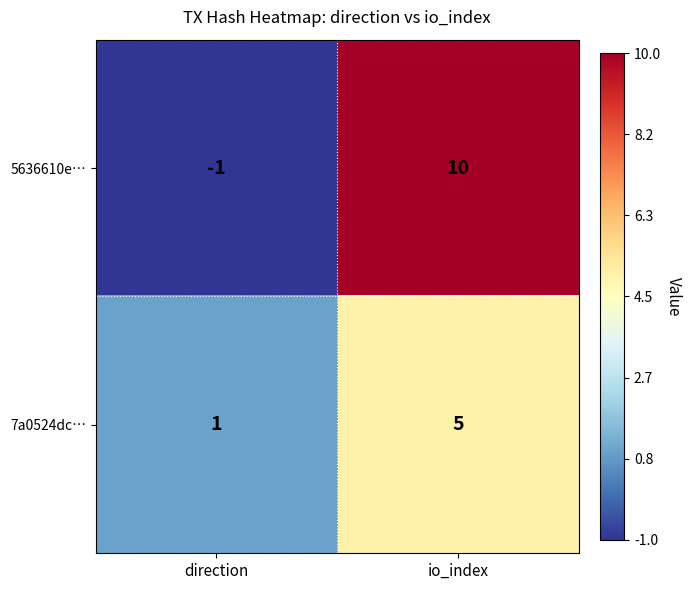

What is the average value of the 7a0524dc… series?

3